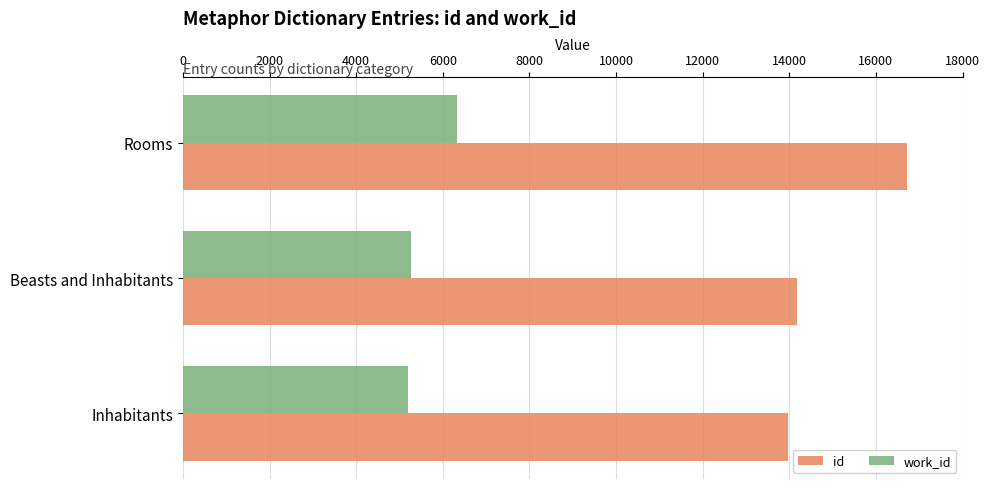

What is the total value across all series at Beasts and Inhabitants?

19451